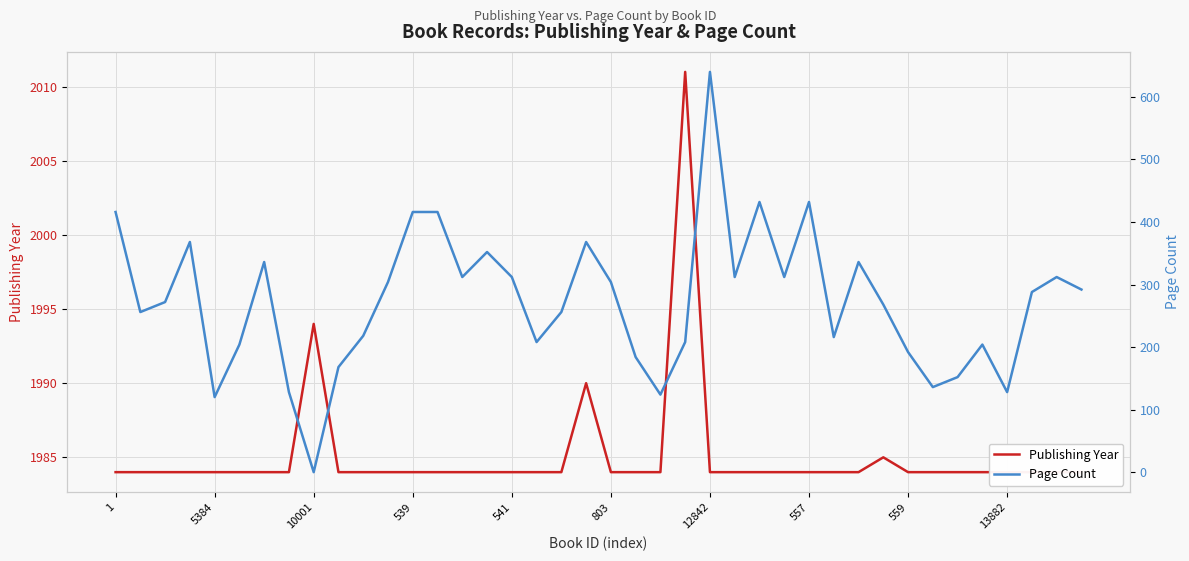

How many lines are shown in the chart?

2